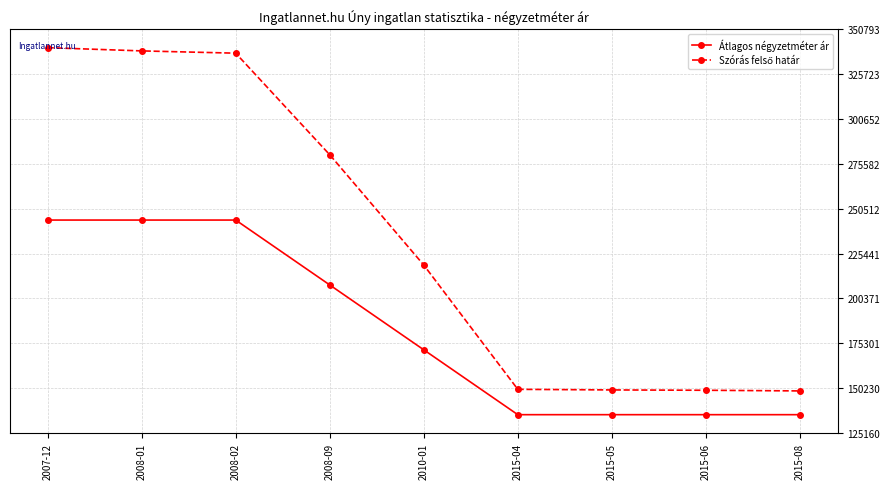

How many data points does each series have?

9